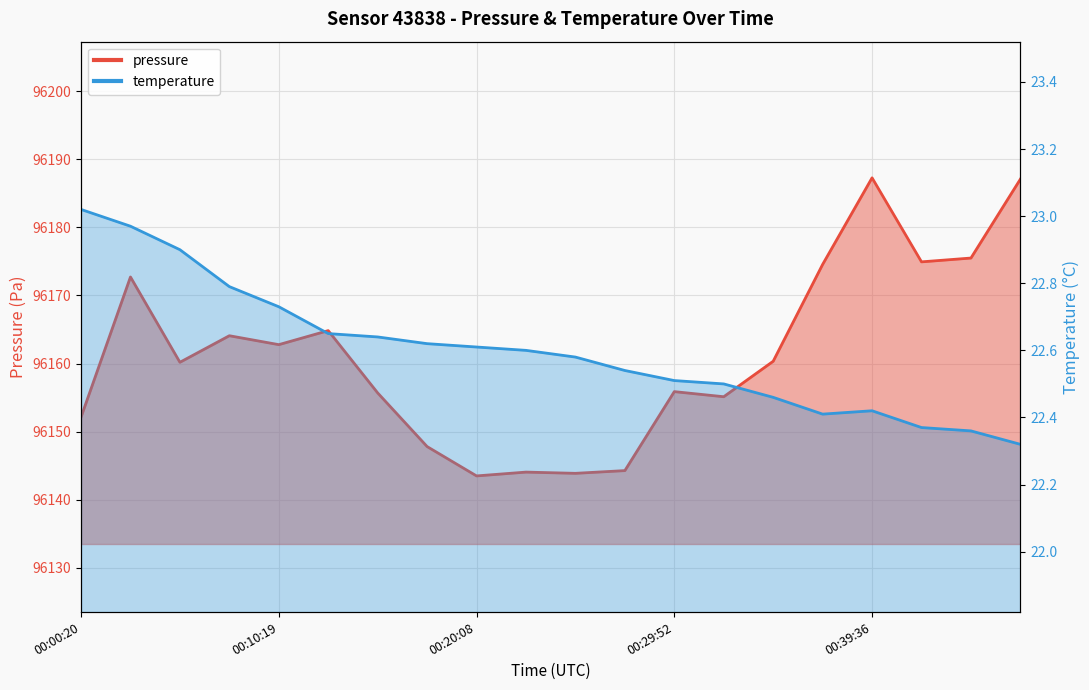

What is the maximum value for pressure?

96187.3